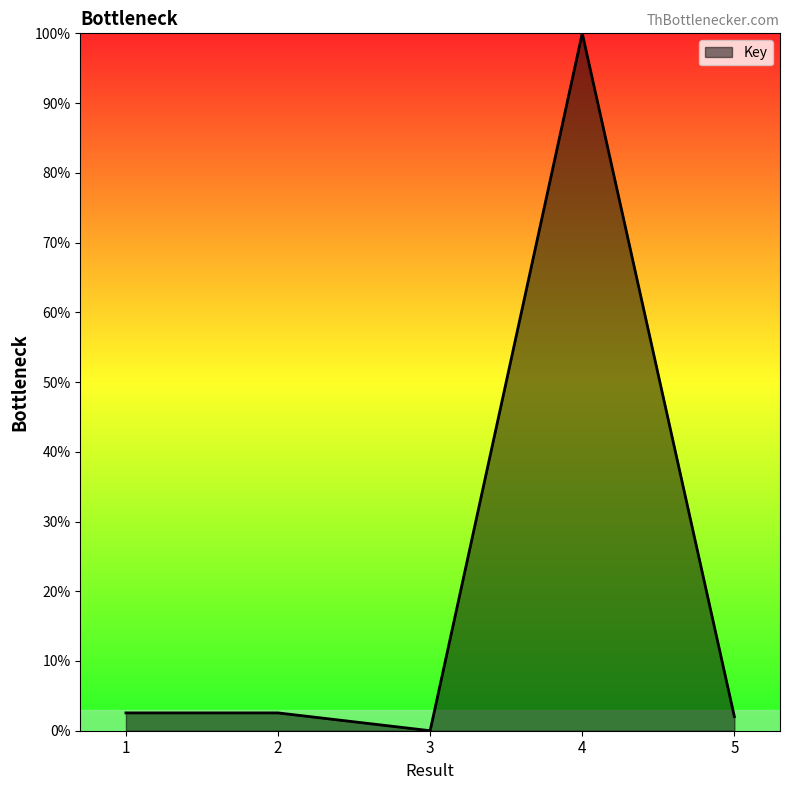

What is the average value?

21.4